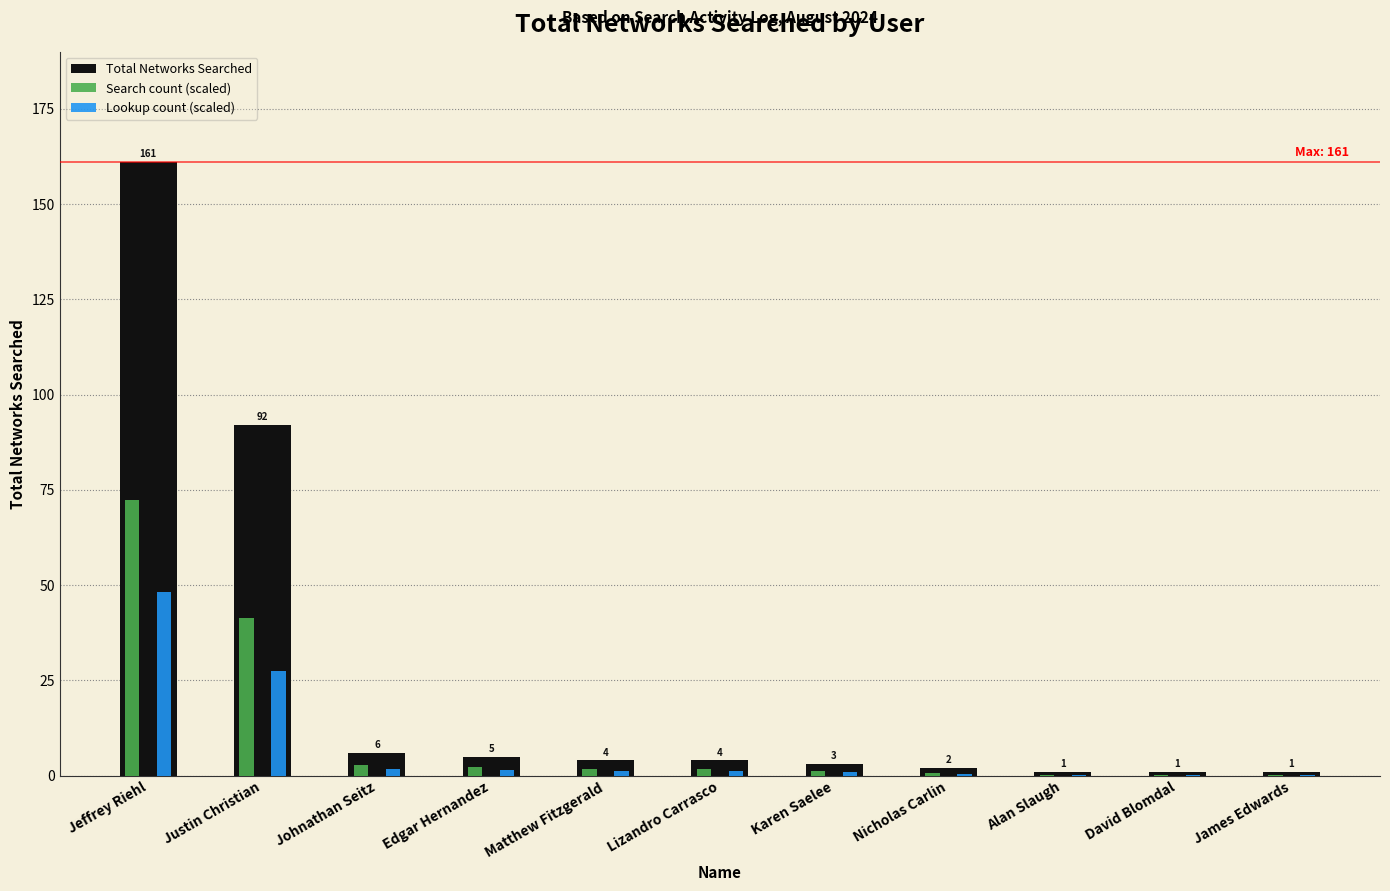

Which series has the largest total across all categories?

Total Networks Searched